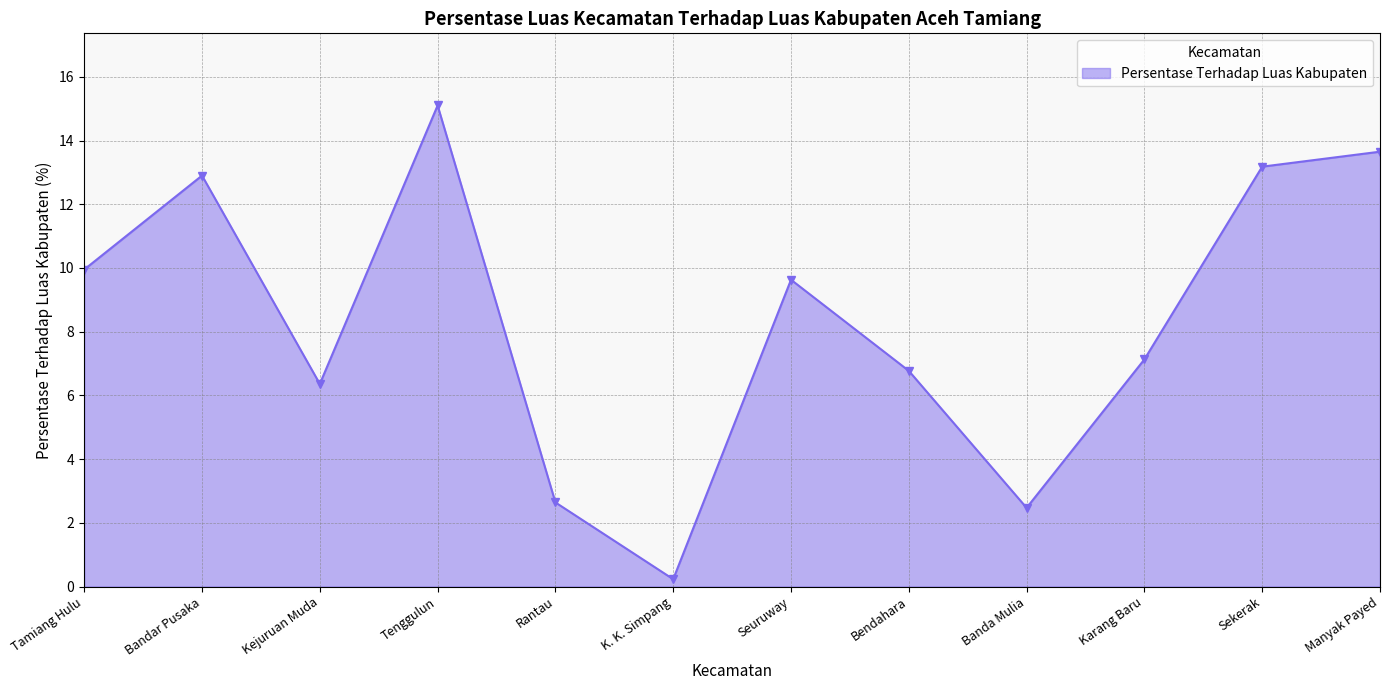

What is the change in value from Karang Baru to Manyak Payed?

+6.5